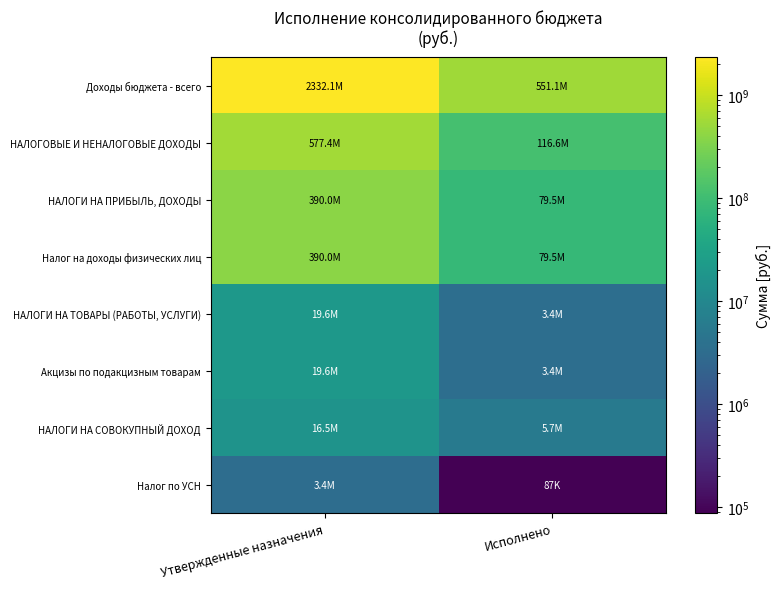

What is the total value across all series at Утвержденные назначения?

3748595312.4